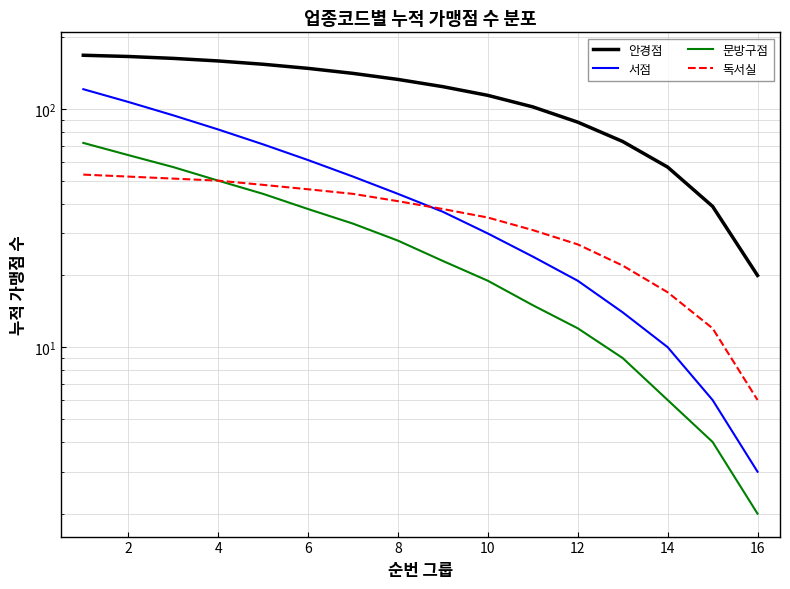

What are all the series names shown in the legend?

안경점, 서점, 문방구점, 독서실